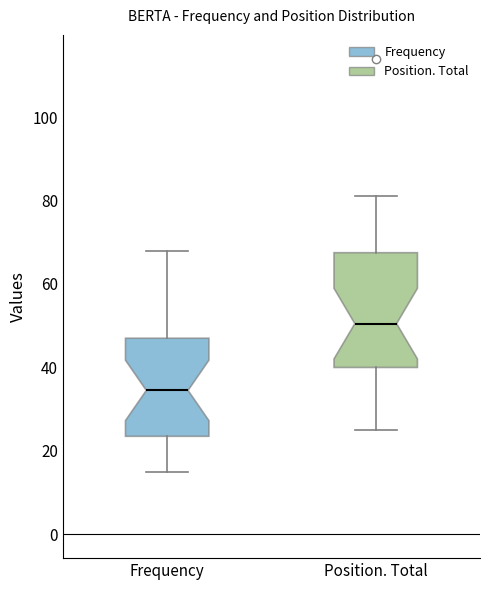

Which box has the lowest median line?

Frequency